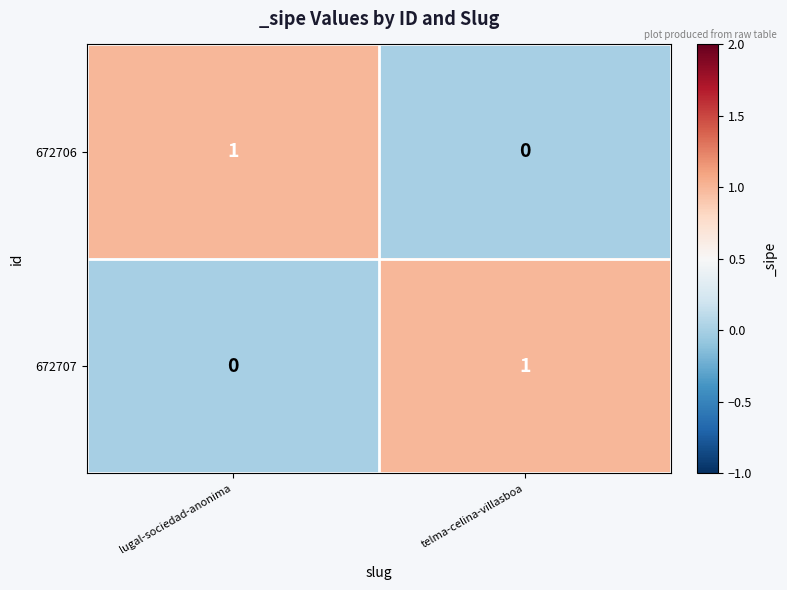

Rank the categories by 672707 value from lowest to highest.

lugal-sociedad-anonima, telma-celina-villasboa